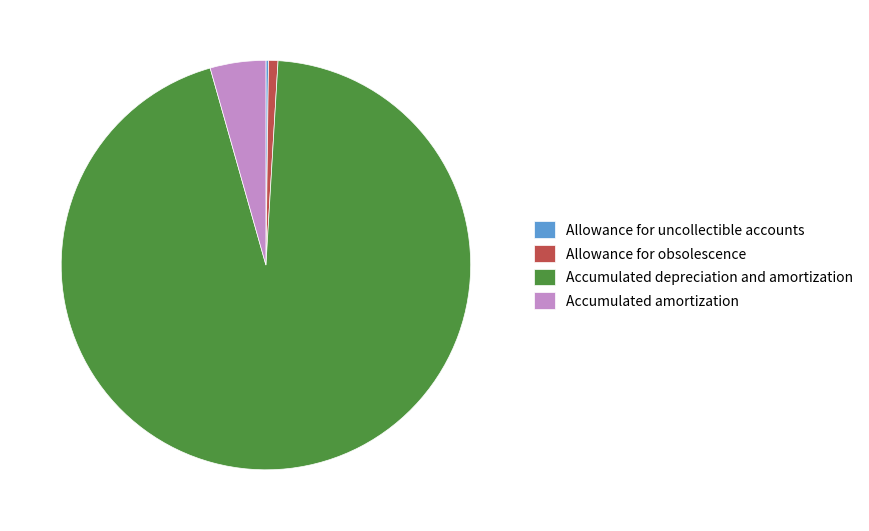

The Accumulated amortization slice represents 4% of the pie. True or false?

True